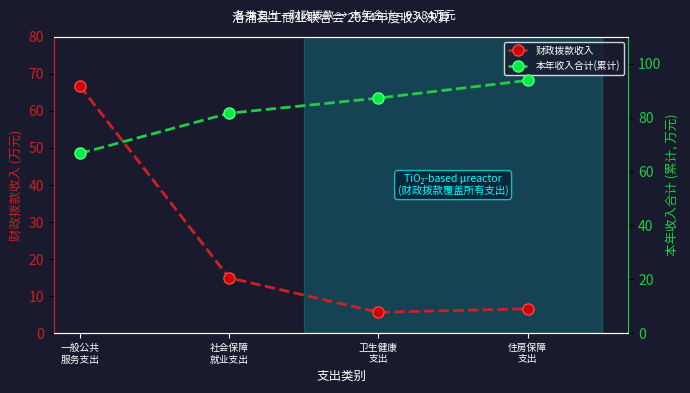

What is the spread (max minus min) of values at 住房保障
支出?

87.3